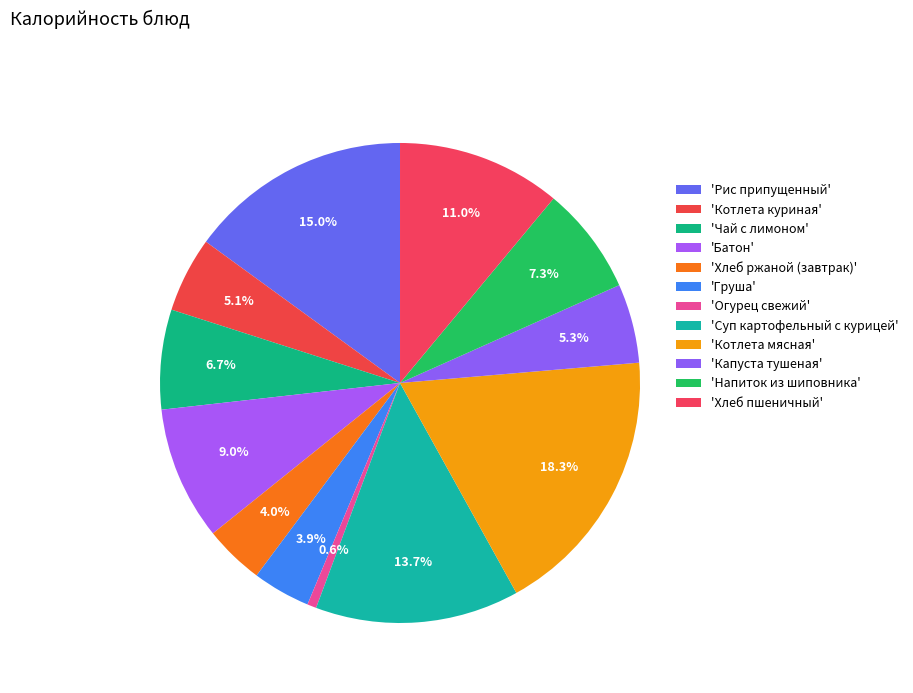

Count the number of slices in the pie.

12